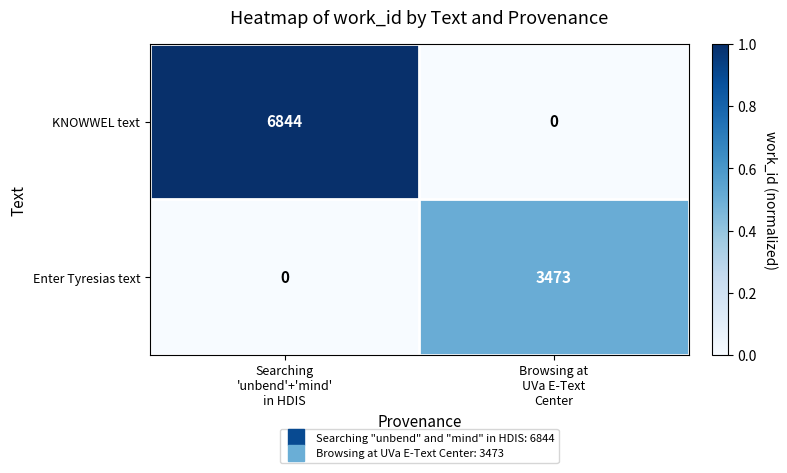

Which series has the widest spread of values?

KNOWWEL text